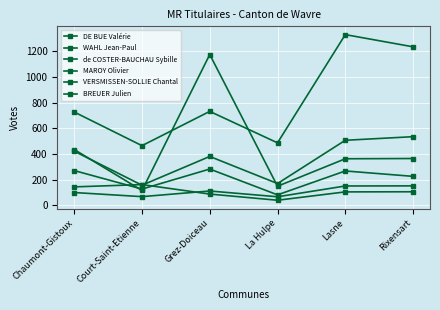

What is the label of the 4th point from the right?

Grez-Doiceau